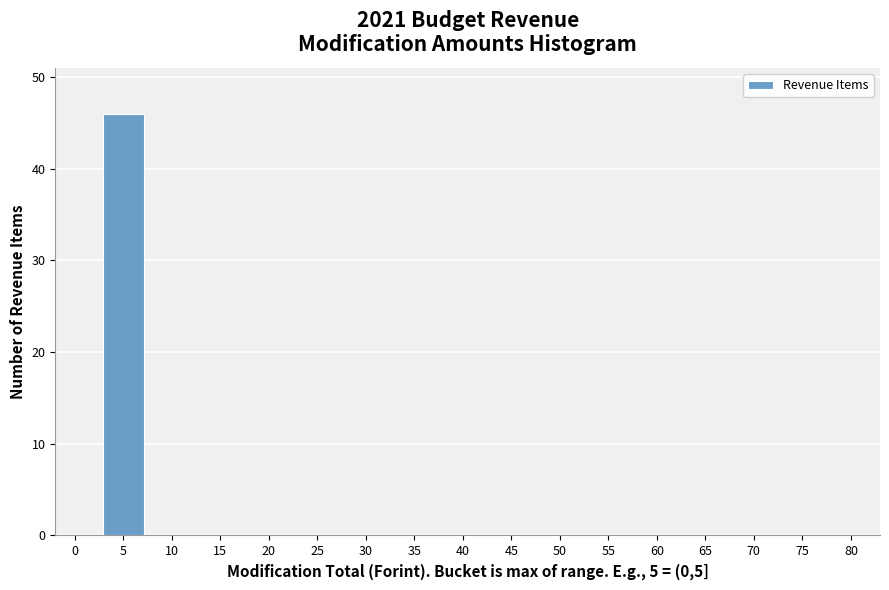

Reading left to right, transcribe all the data shown in this chart.

5=46	10=0	15=0	20=0	25=0	30=0	35=0	40=0	45=0	50=0	55=0	60=0	65=0	70=0	75=0	80=0